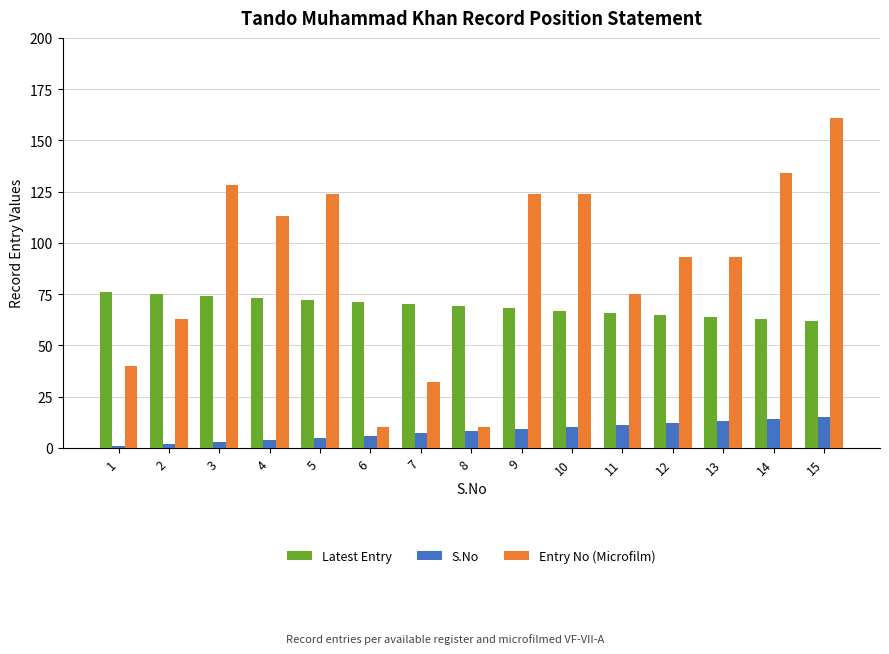

What is the value of the Latest Entry bar at the 1st from the left?

76